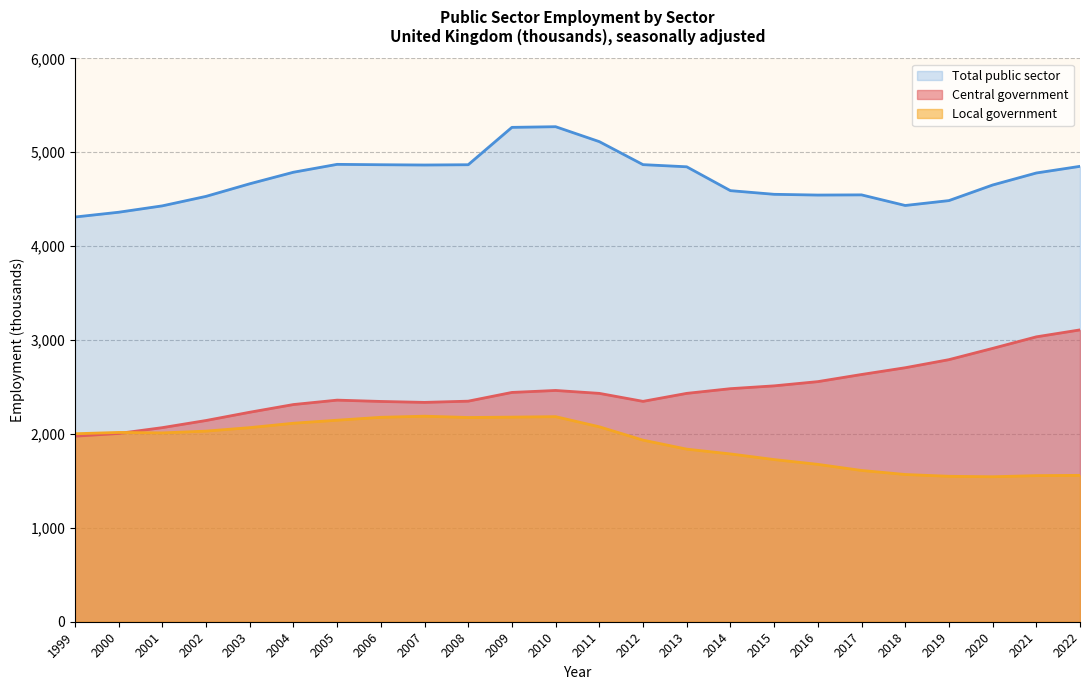

What is the difference between the maximum and minimum values in the Local government series?

645